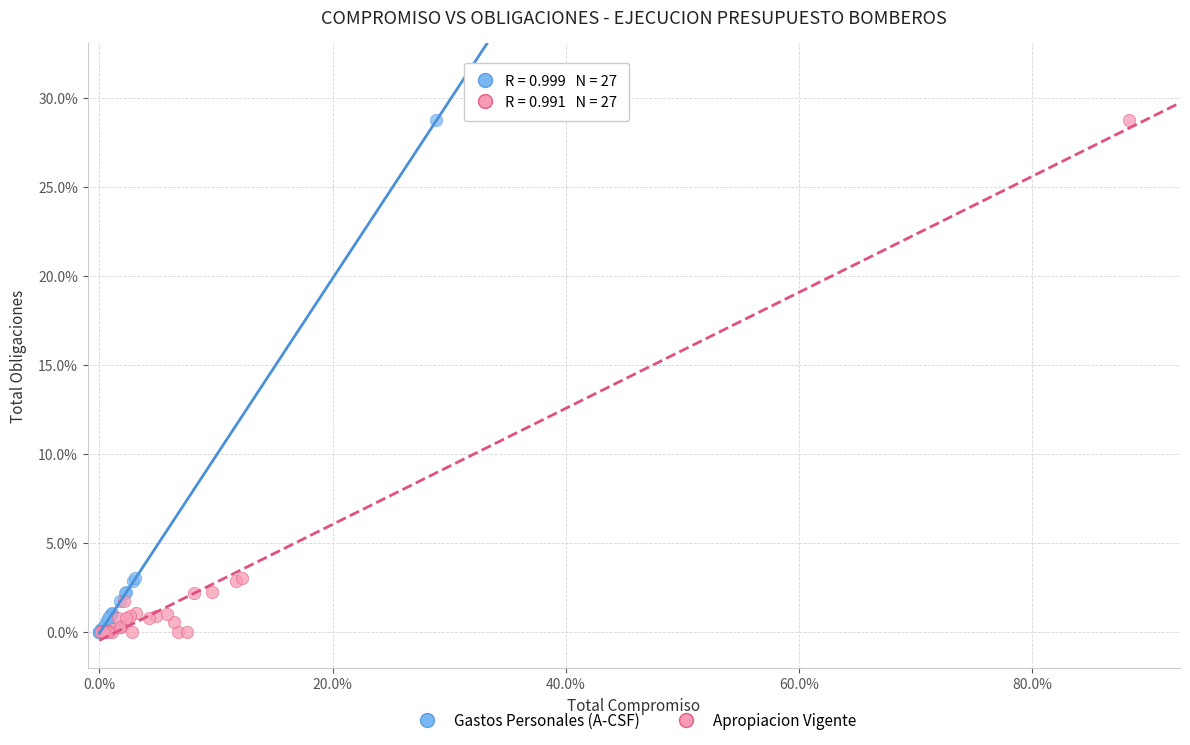

What are all the series names shown in the legend?

Gastos Personales (A-CSF), Apropiacion Vigente